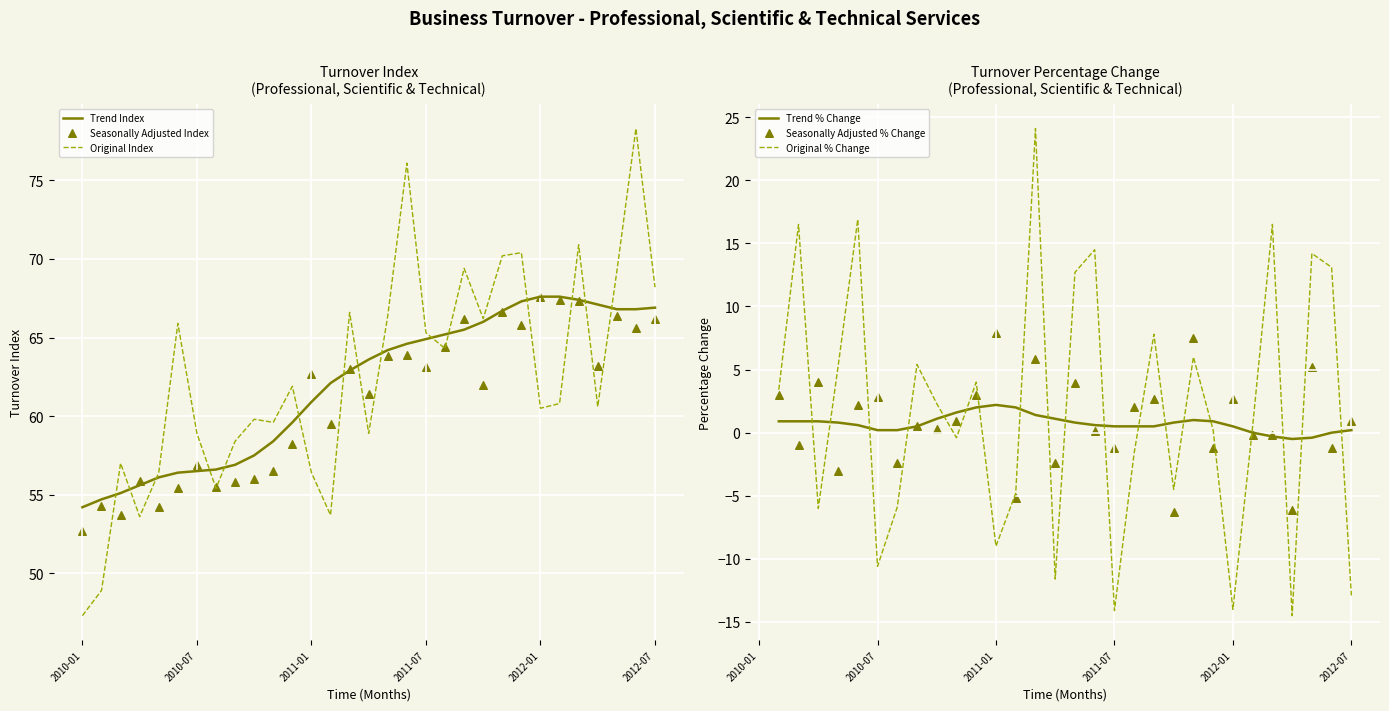

What are all the series names shown in the legend?

Trend Index, Original Index, Seasonally Adjusted Index, Trend % Change, Original % Change, Seasonally Adjusted % Change